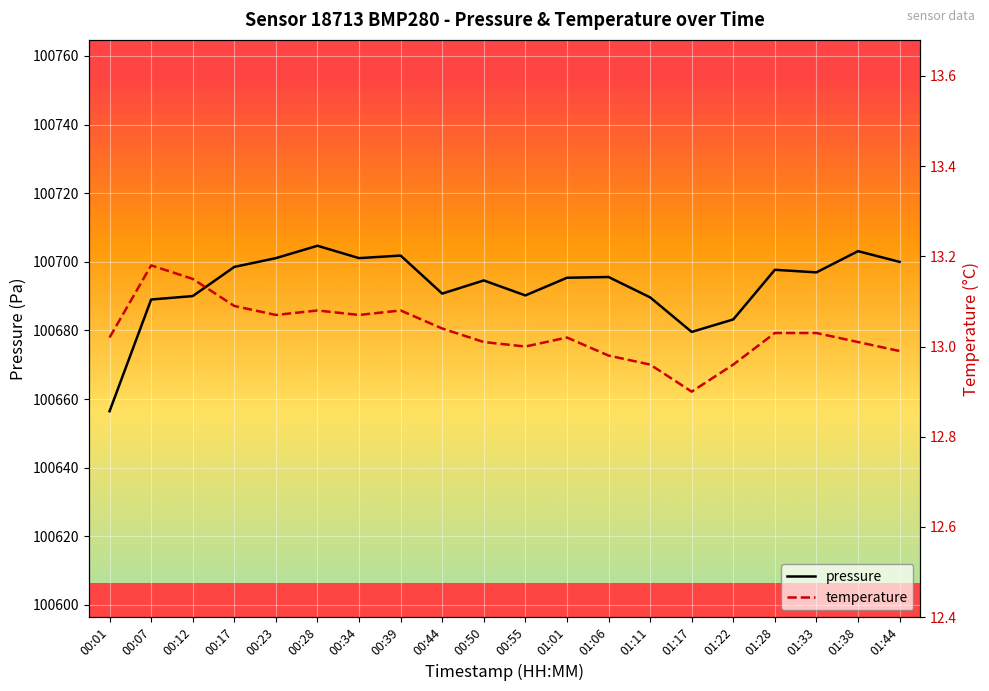

List the series in order of their overall mean, highest first.

pressure, temperature